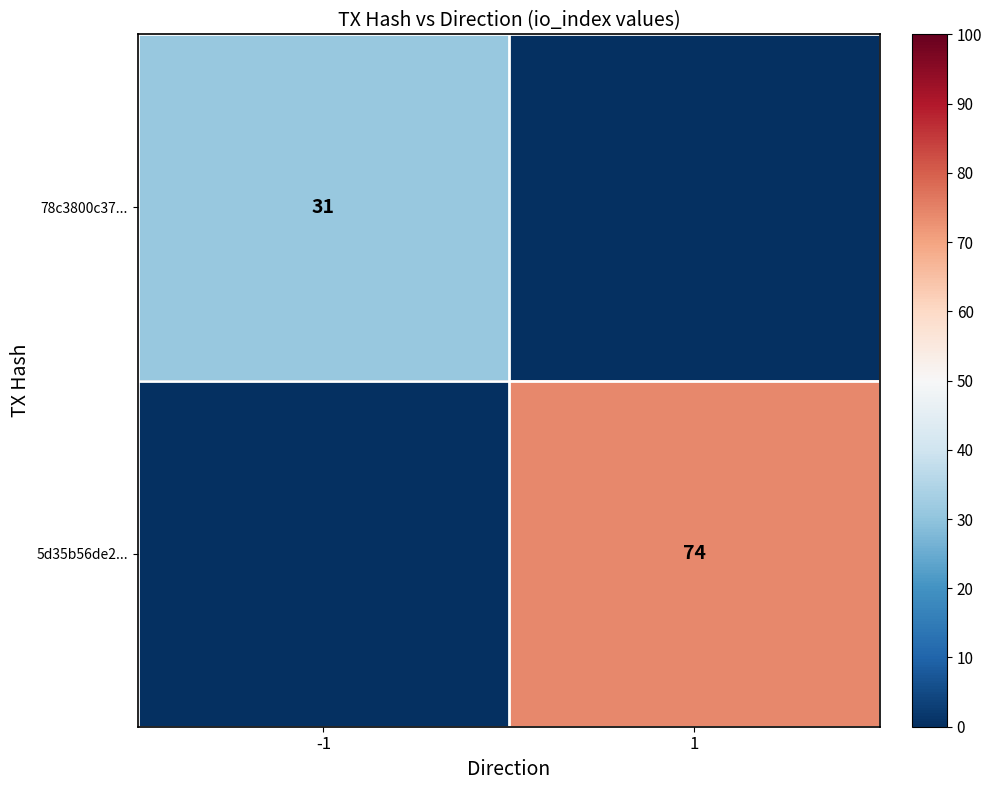

Is the value of 5d35b56de2... at 1 greater than the value of 78c3800c37... at -1?

Yes